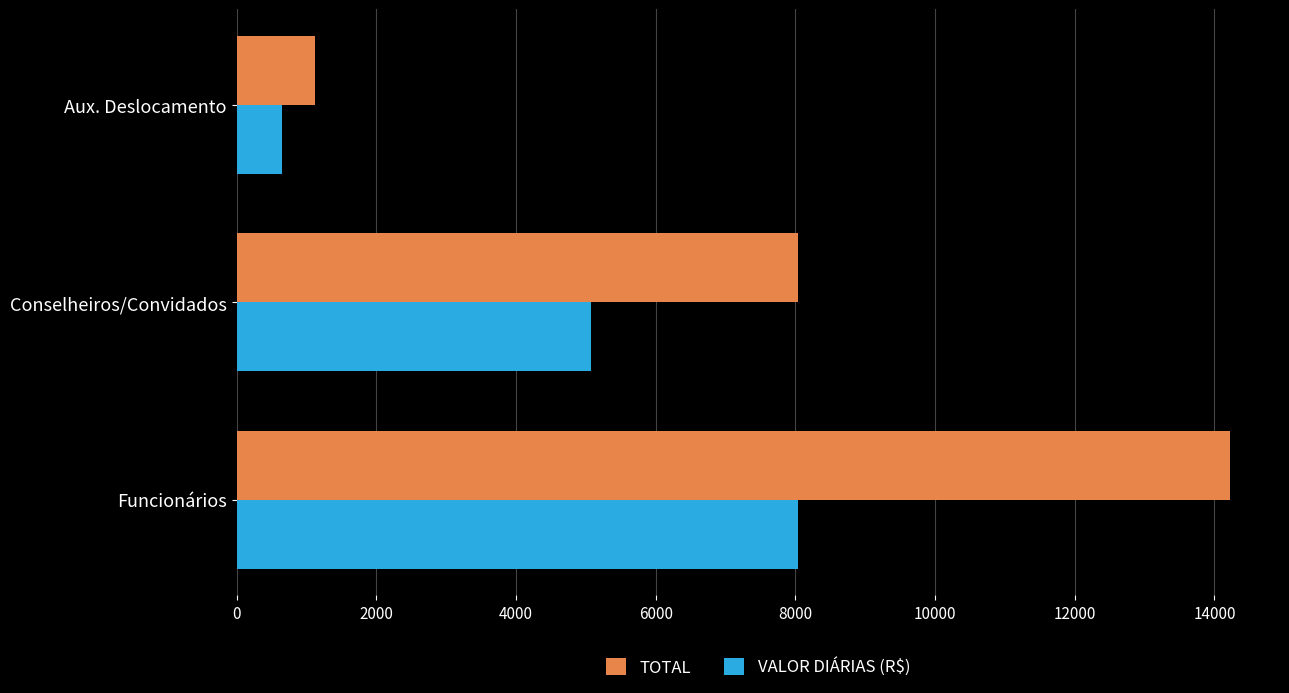

Which series has the largest total across all categories?

TOTAL